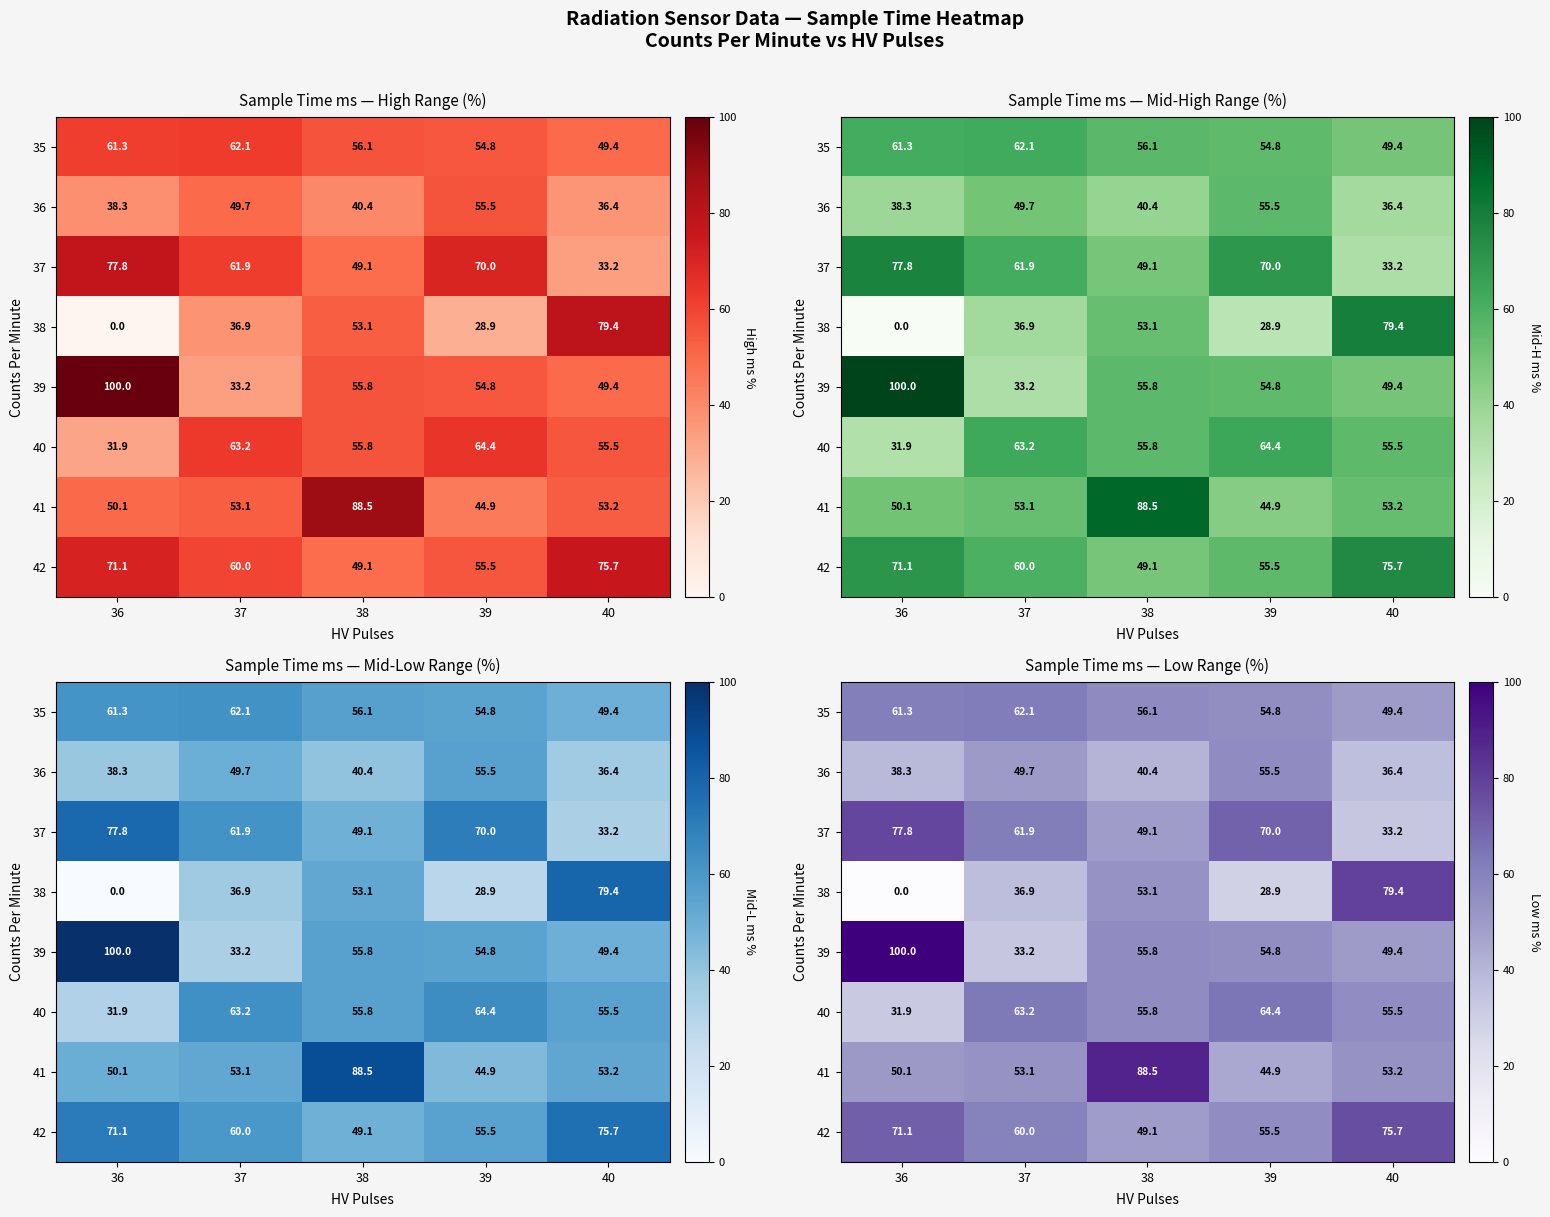

At which label does 38 first exceed 36?

37